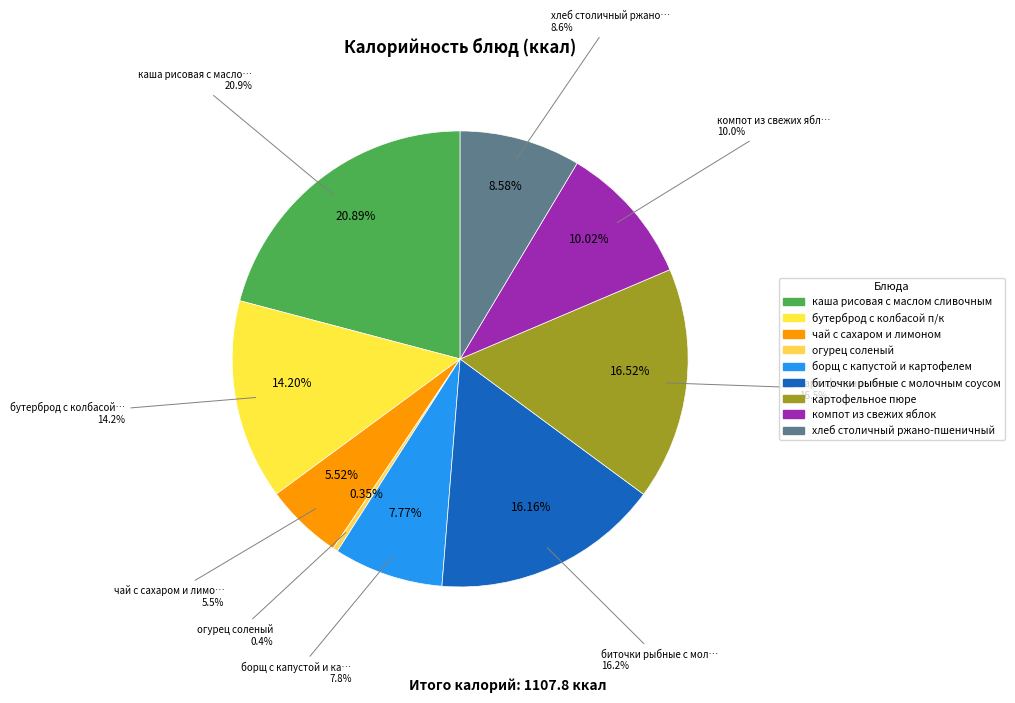

Is картофельное пюре the majority of the pie?

No